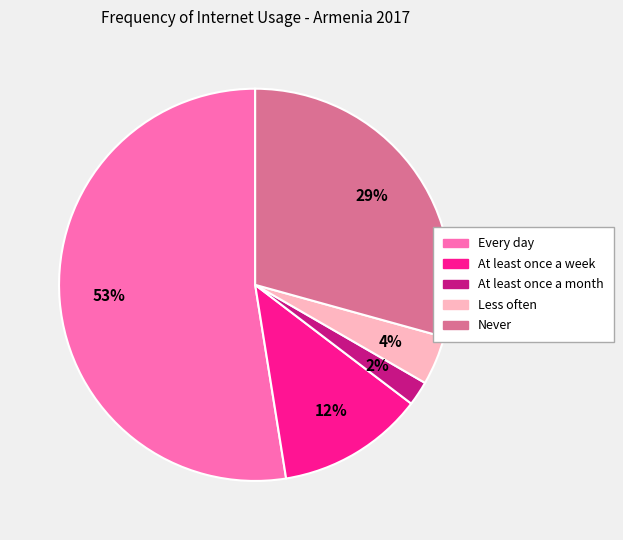

Rank the categories by value from highest to lowest.

Every day, Never, At least once a week, Less often, At least once a month